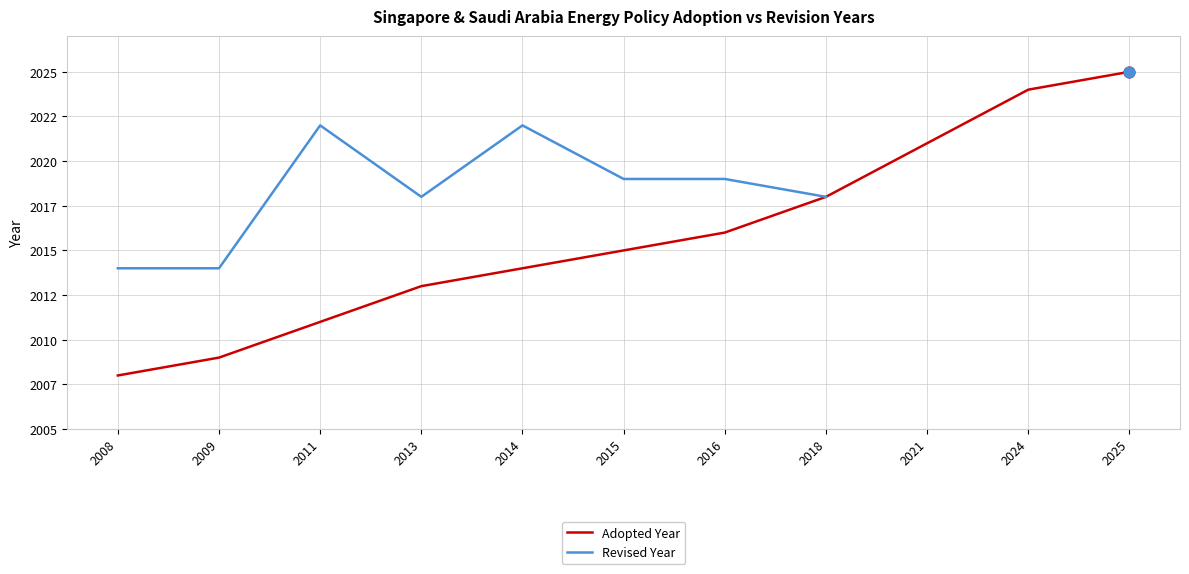

Which series has the largest total across all categories?

Adopted Year